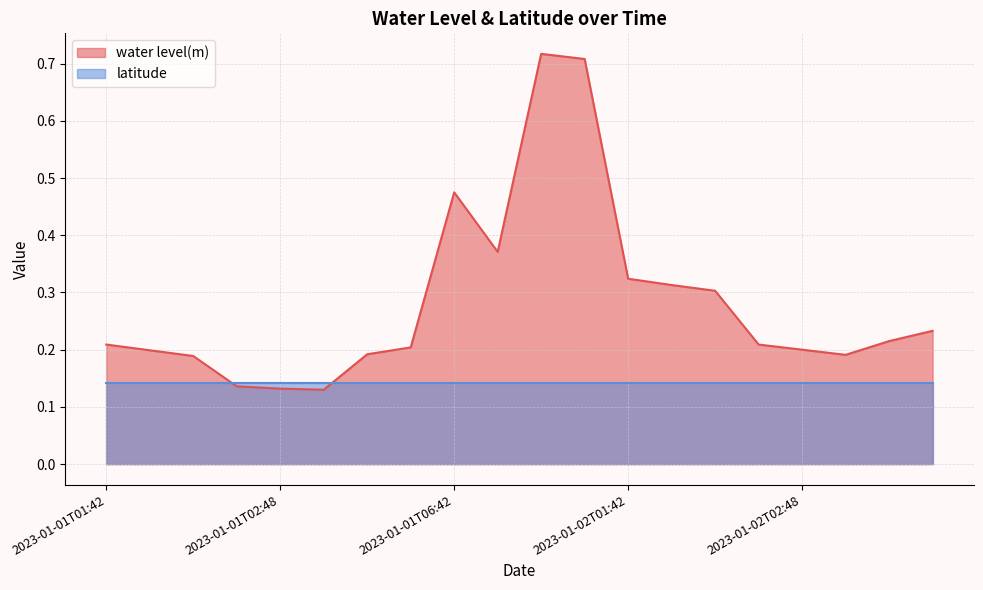

Between 2023-01-02T01:54 and 2023-01-01T22:42, which is larger?

2023-01-01T22:42